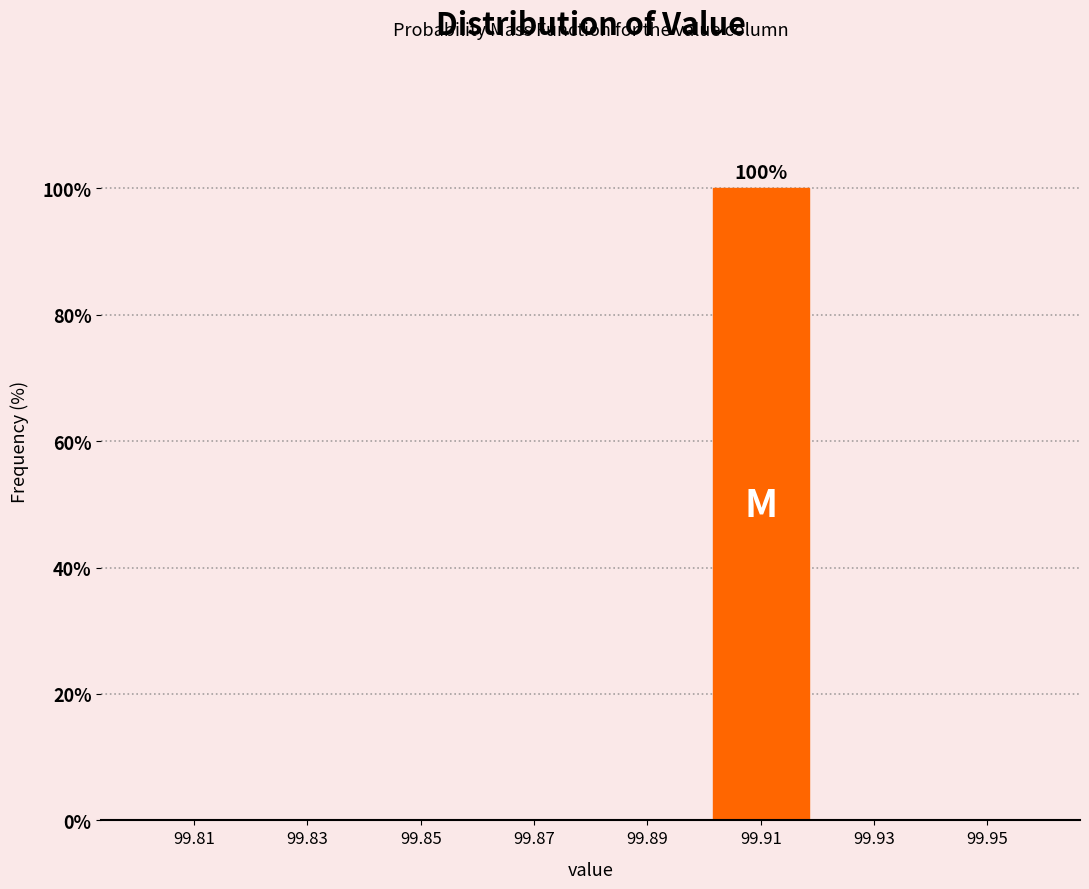

Which range on the x-axis has the tallest bar?

99.90 to 99.92